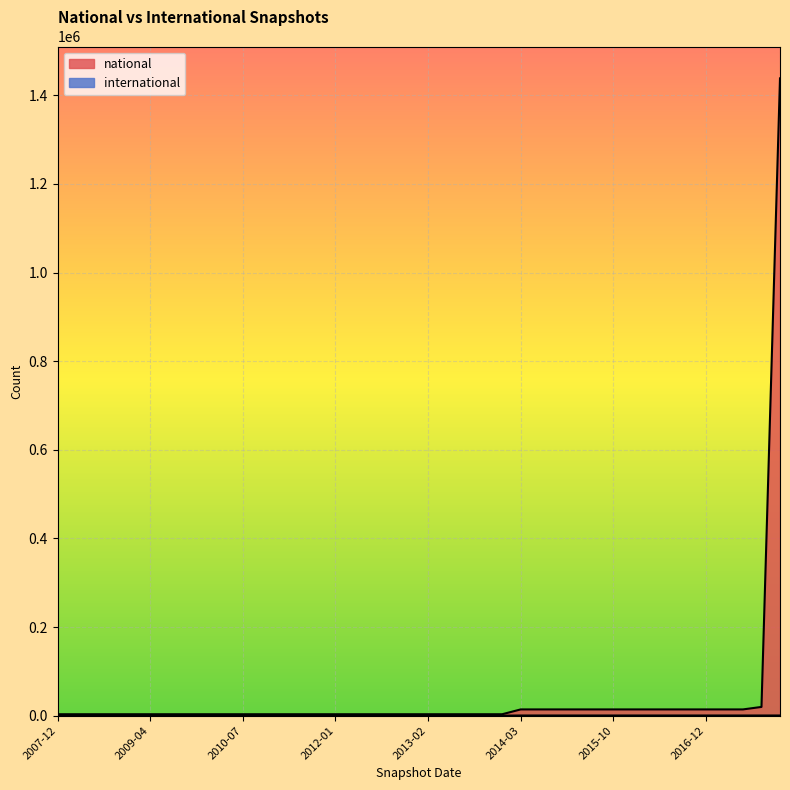

What is the sum of all national values?

1603941